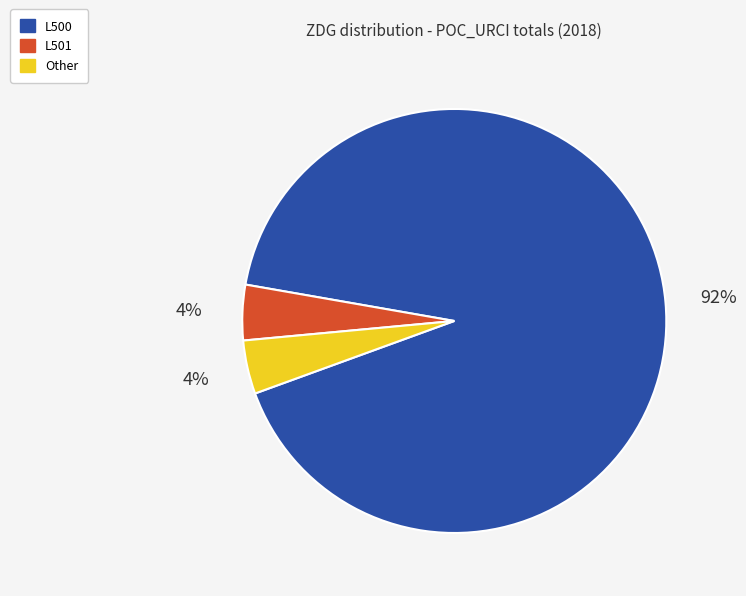

Does any single category account for the majority?

Yes